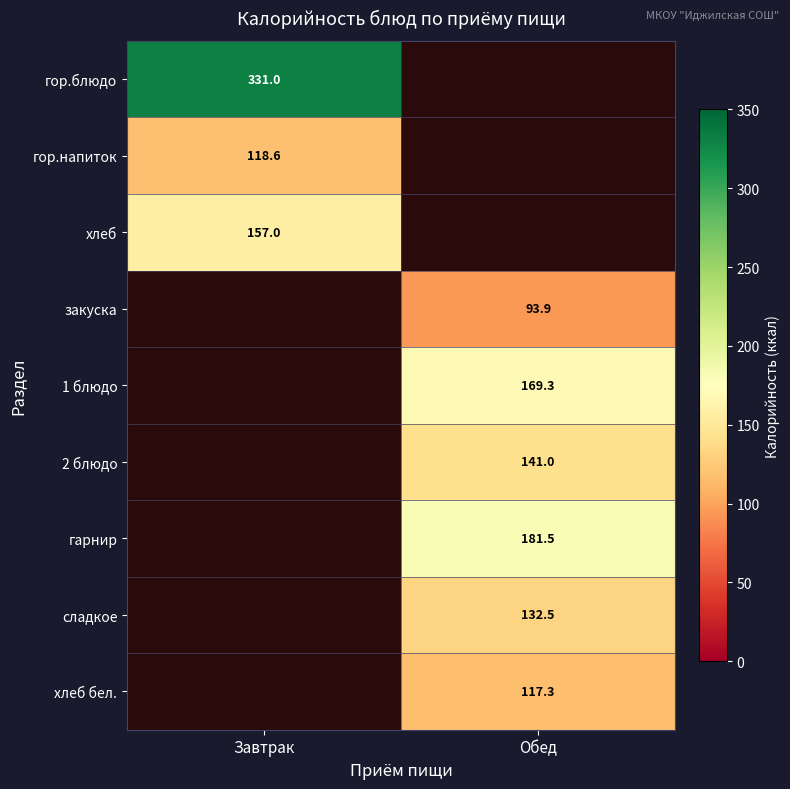

Is it true that гор.напиток equals 180.1 at Завтрак?

False